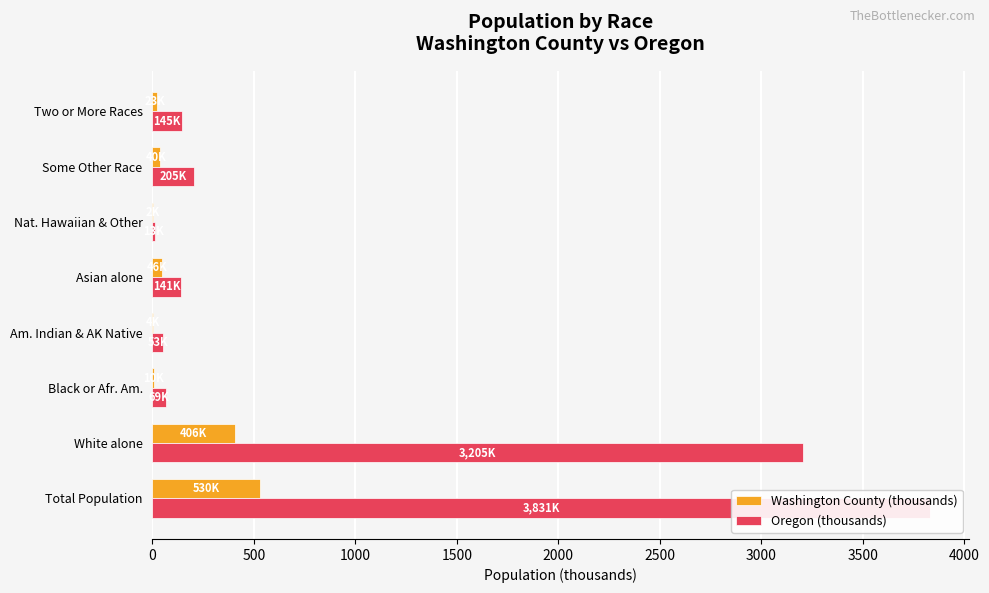

Is it true that Oregon (thousands) equals 119.8 at Black or Afr. Am.?

False